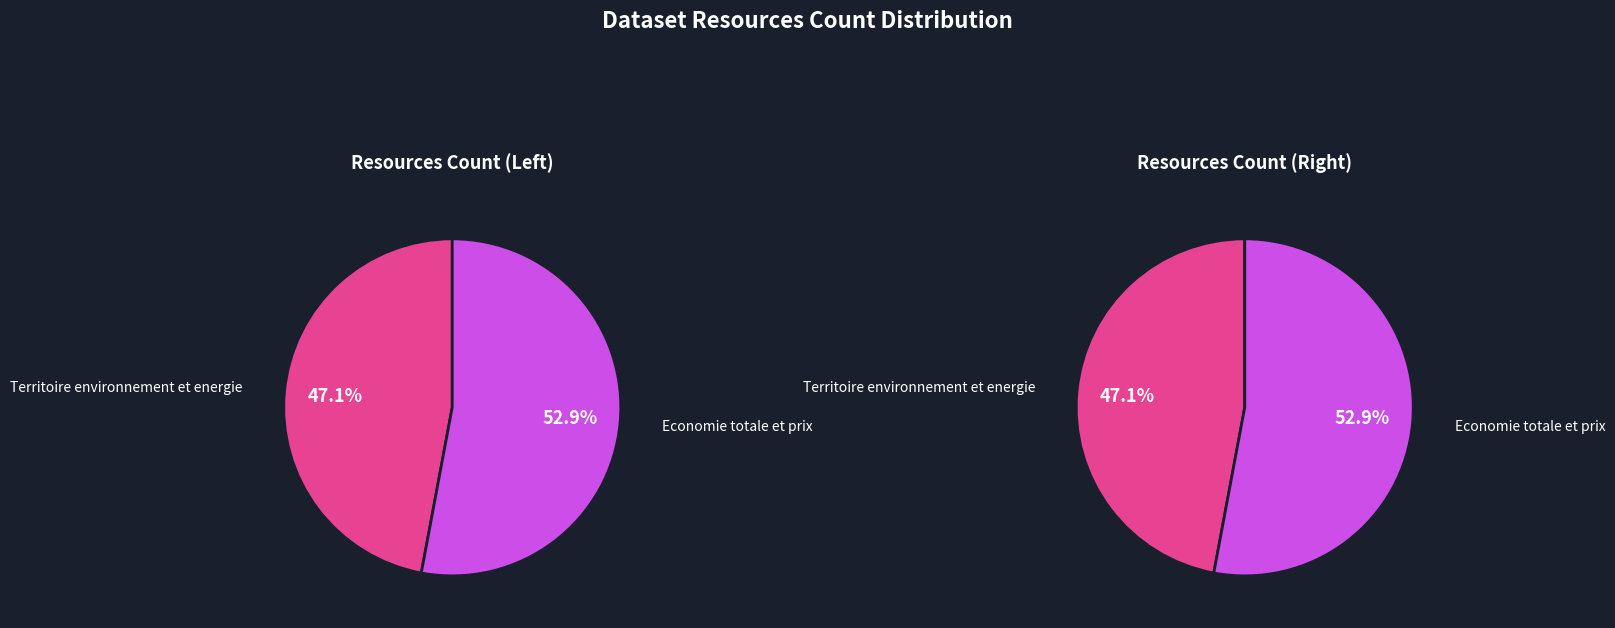

Approximately how many times larger is the value at Economie totale et prix compared to Territoire environnement et energie?

1.1